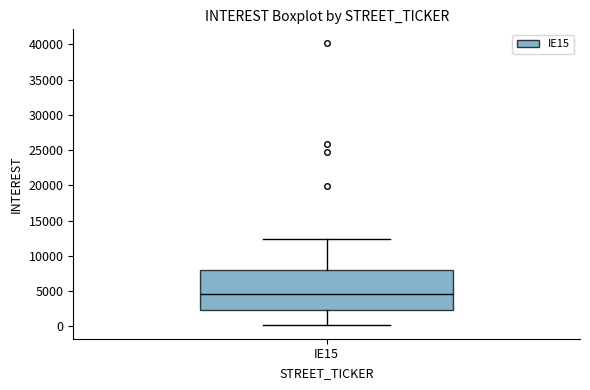

Transcribe this box plot: give where the median line is, the range the box spans, and where the two whiskers end, as read against the y-axis. The values are not printed on the chart, so give them approximately, as read against the axis.

median 4500, box 2000 to 8000, whiskers 0 to 12500